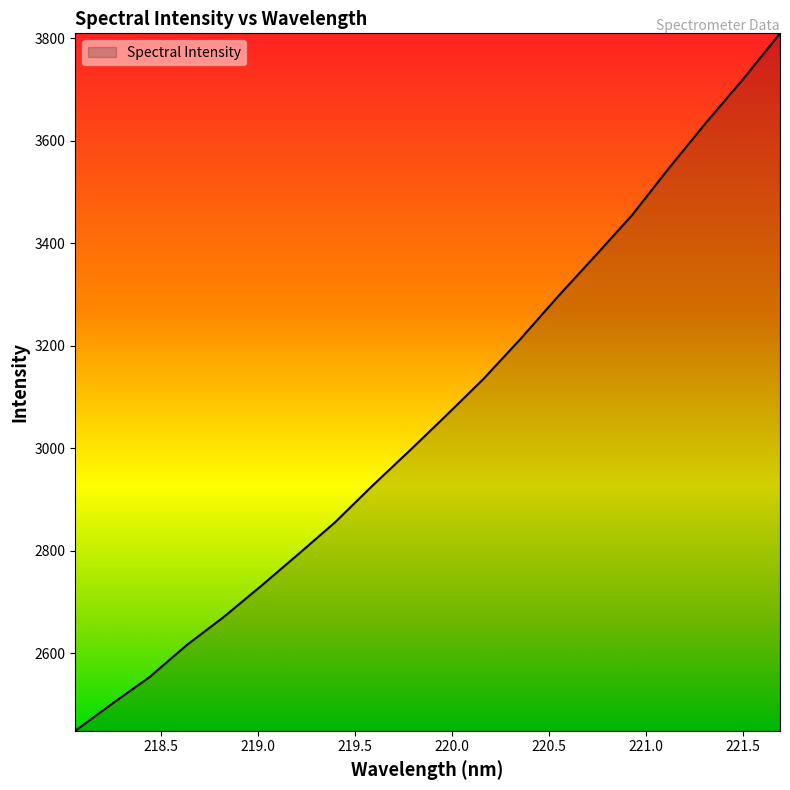

What is the smallest value displayed?

2449.2